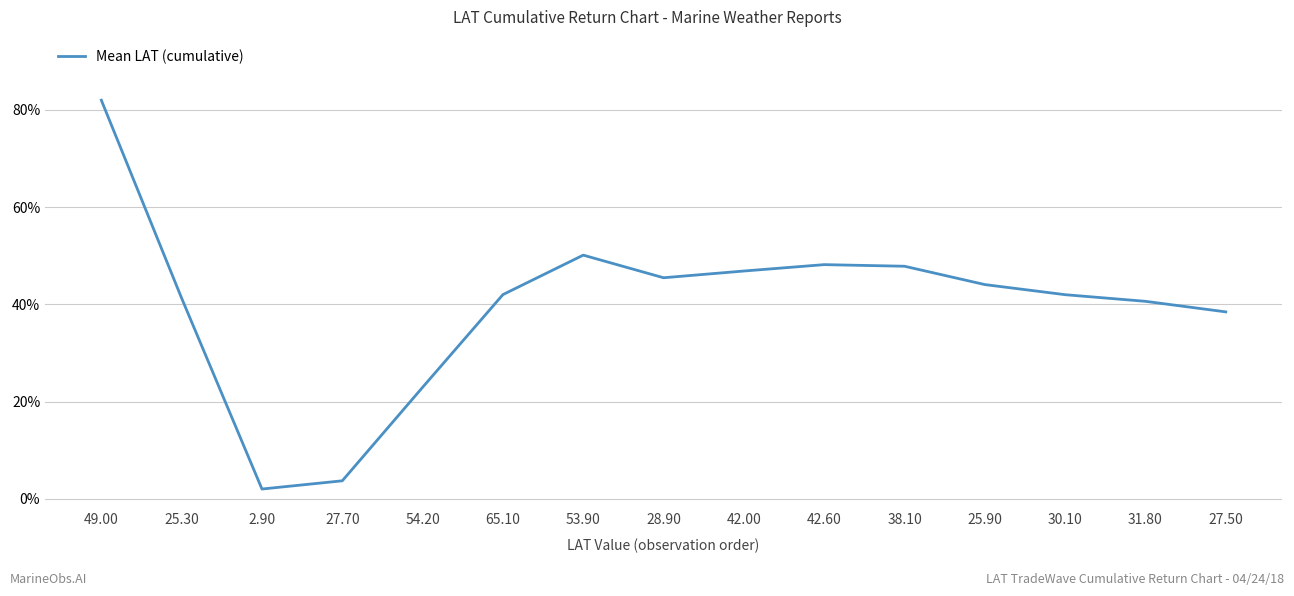

What is the change in value from 42.00 to 25.90?

-2.8